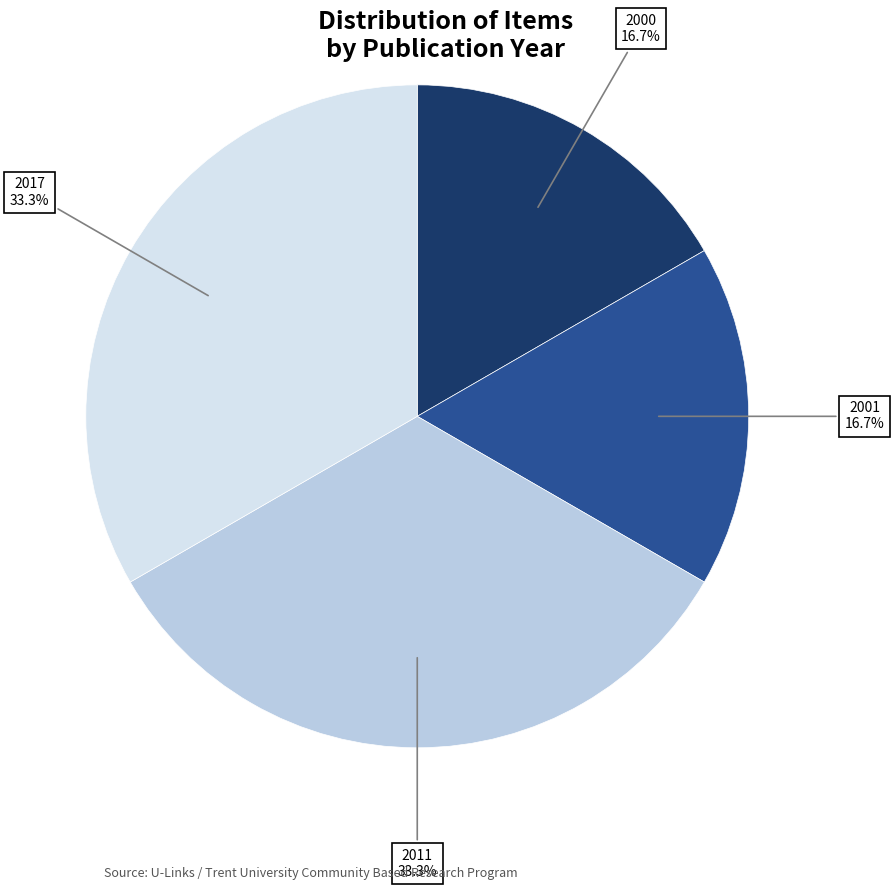

Is there any slice that represents more than half of the pie?

No